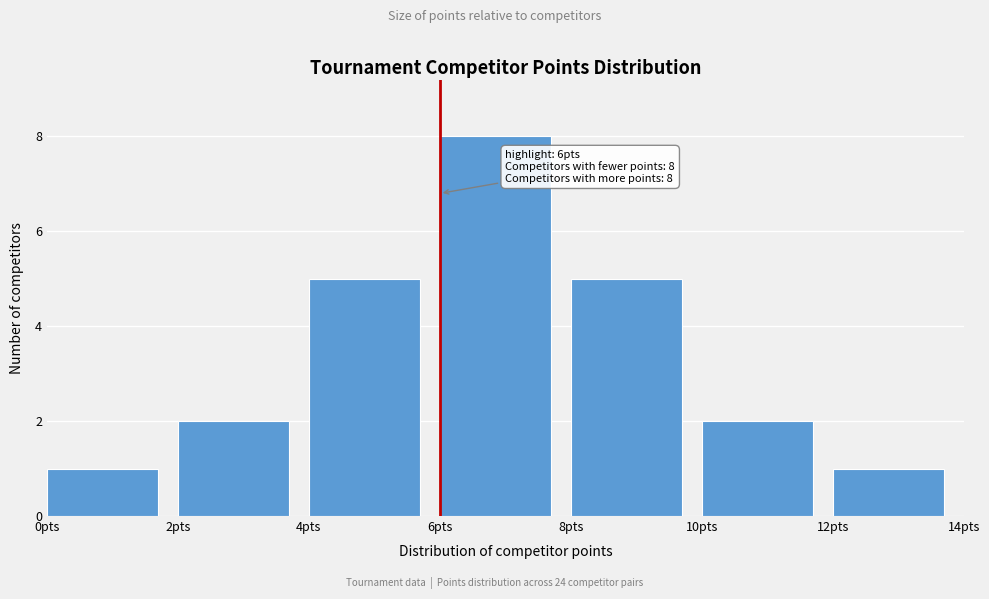

Which range on the x-axis has the tallest bar?

6 to 8